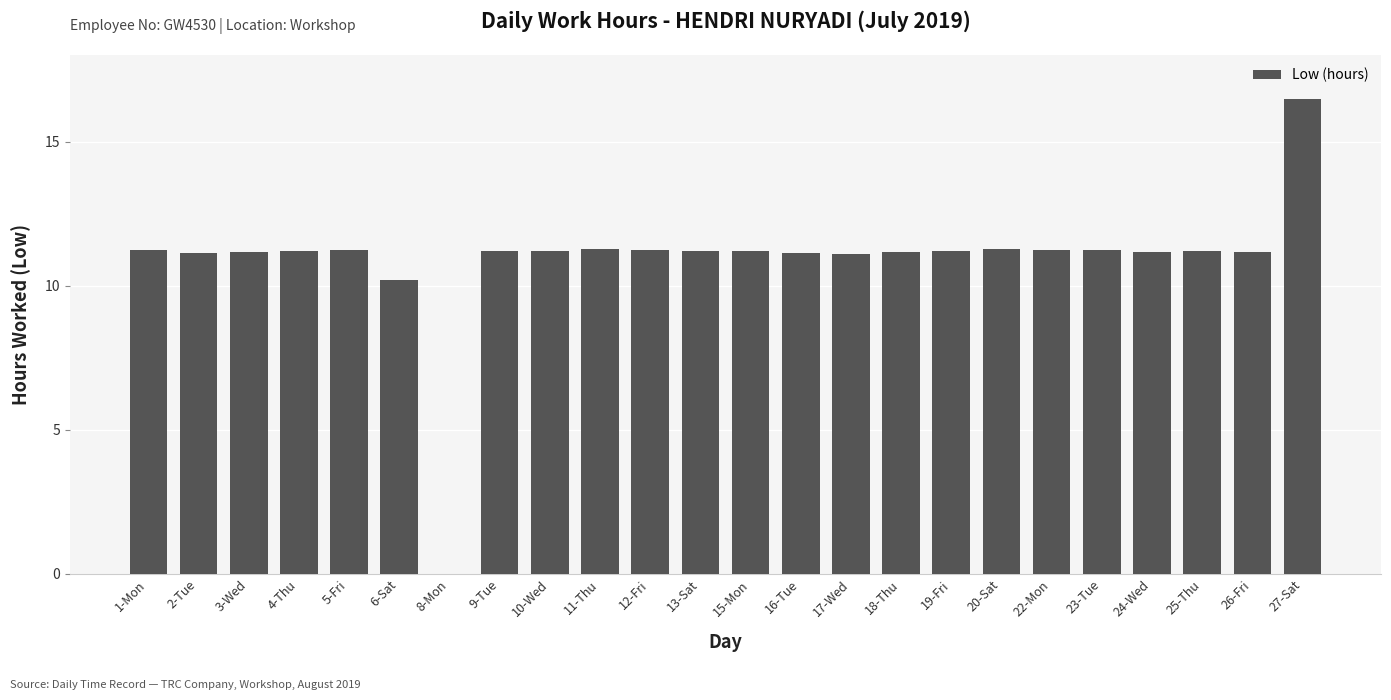

Count the number of categories in the chart.

24